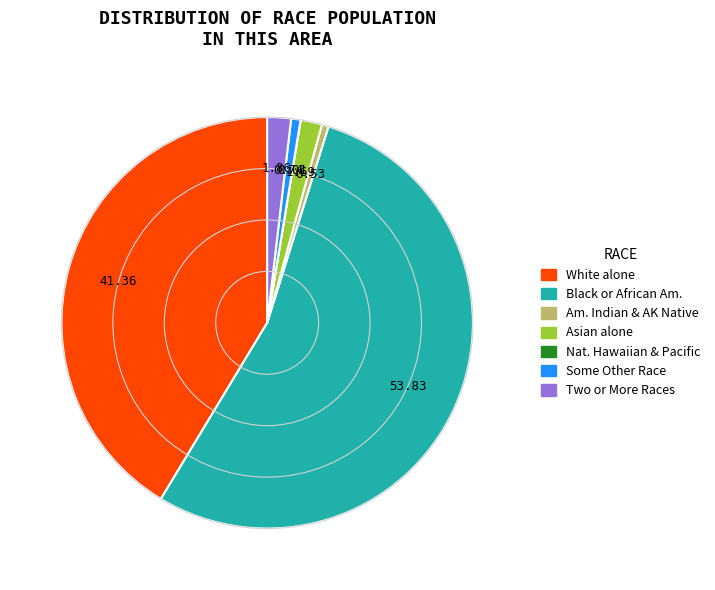

Which has a higher value, Some Other Race or Asian alone?

Asian alone